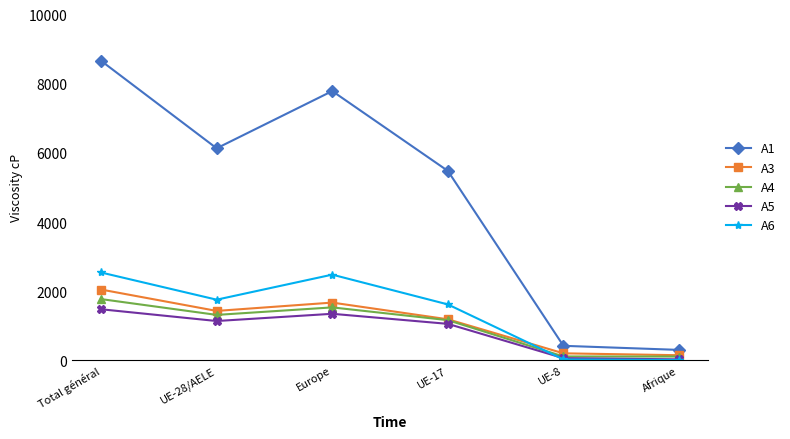

What is the maximum value shown in the chart?

8661